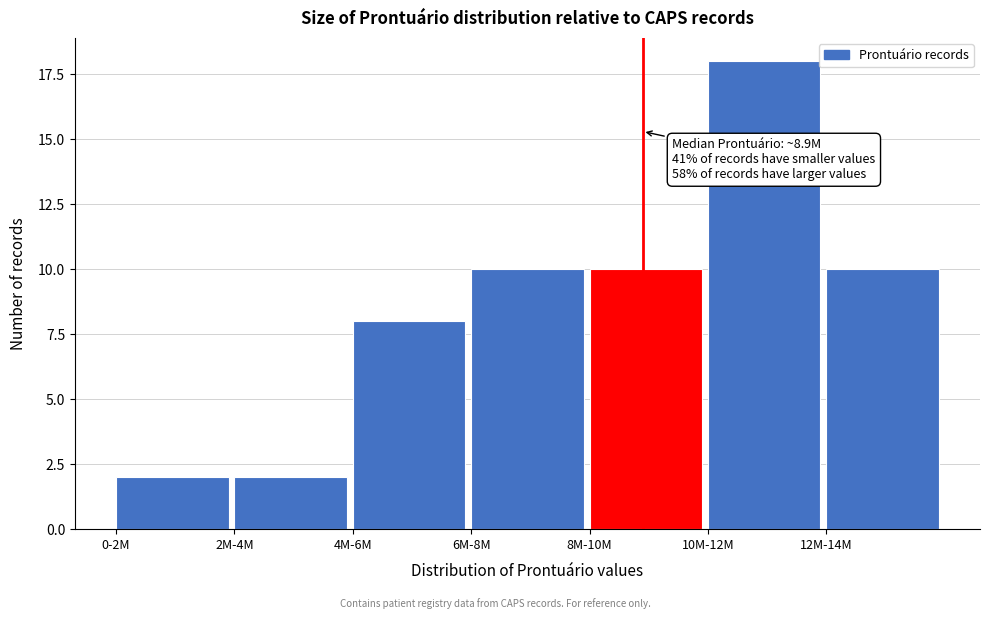

Reading left to right, extract all data points from this chart.

0-2M=2	2M-4M=2	4M-6M=8	6M-8M=10	8M-10M=10	10M-12M=18	12M-14M=10